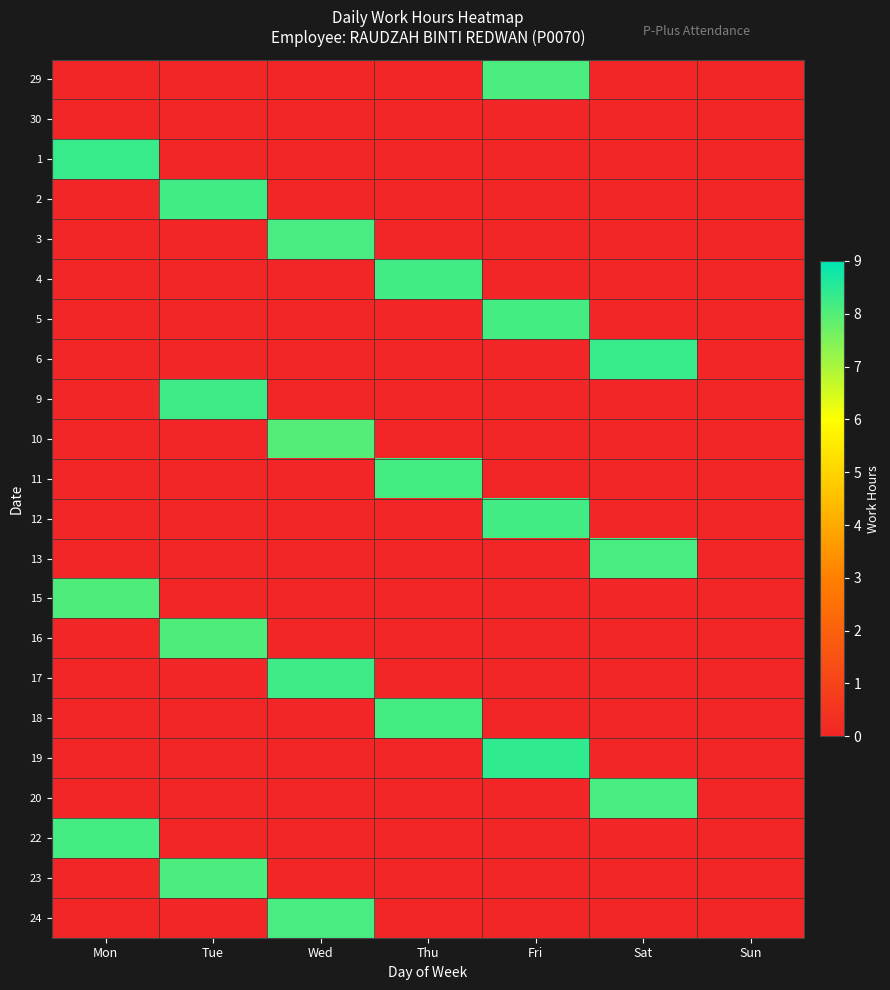

At Wed, list the series in order from largest to smallest.

17, 3, 24, 10, 29, 30, 1, 2, 4, 5, 6, 9, 11, 12, 13, 15, 16, 18, 19, 20, 22, 23